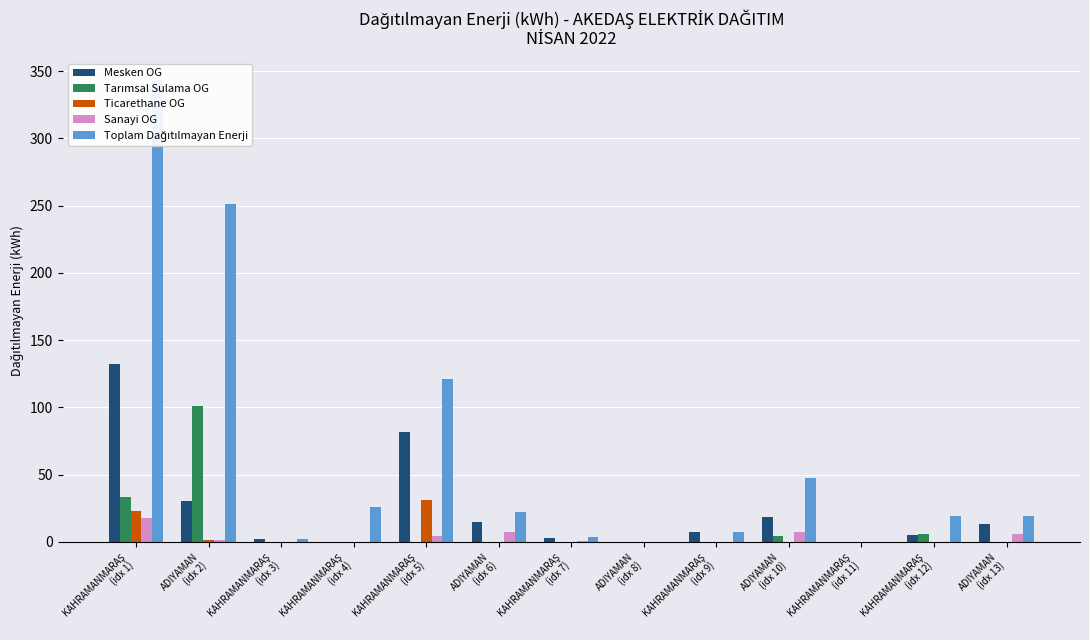

What are all the series names shown in the legend?

Mesken OG, Tarımsal Sulama OG, Ticarethane OG, Sanayi OG, Toplam Dağıtılmayan Enerji